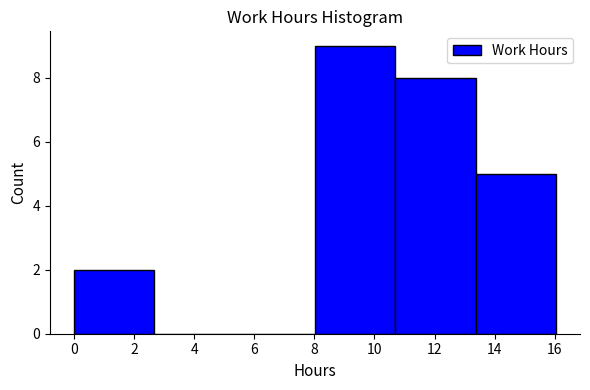

Reading left to right, transcribe this chart: for each bar, give the range it covers on the x-axis and its height. Neither the bar edges nor the heights are printed on the chart, so give them approximately, as read against the axes.

0.0 to 2.6: 2
2.6 to 5.4: 0
5.4 to 8.0: 0
8.0 to 10.6: 9
10.6 to 13.4: 8
13.4 to 16.0: 5